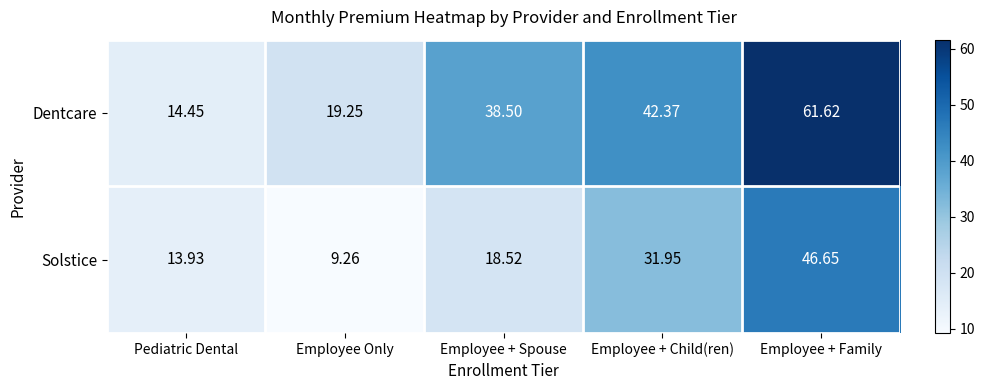

What is the spread (max minus min) of values at Employee + Child(ren)?

10.4